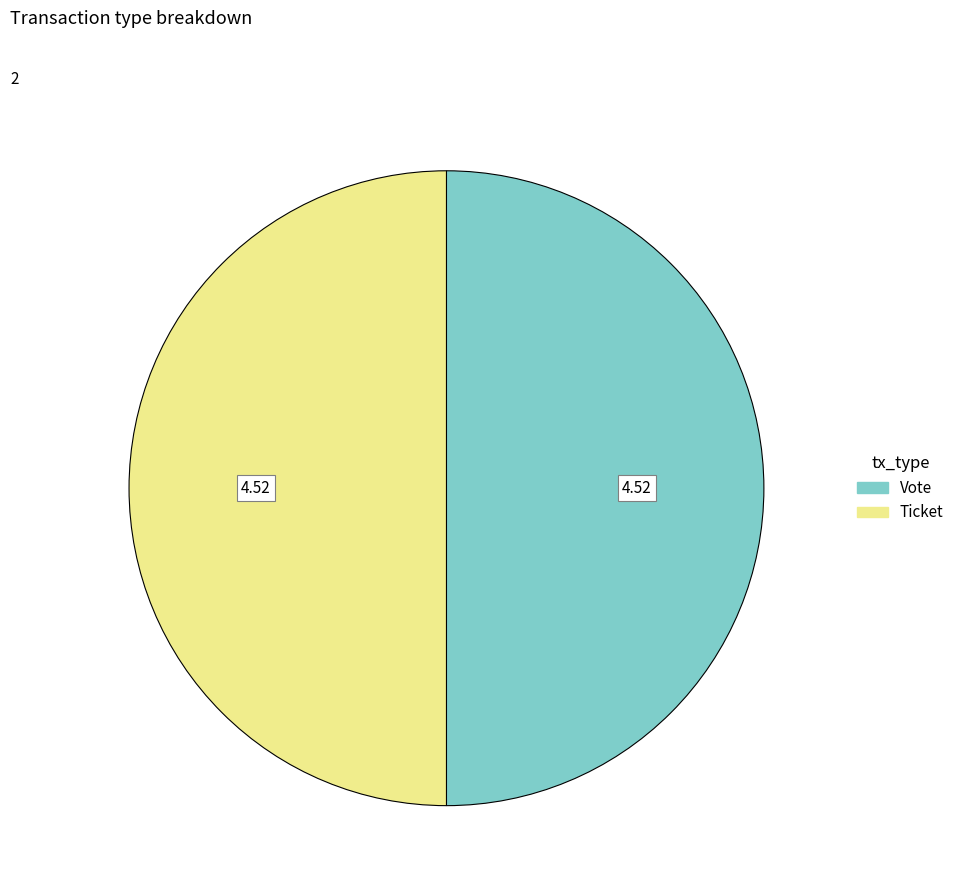

What is the ratio of the value at Ticket to the value at Vote?

1.0